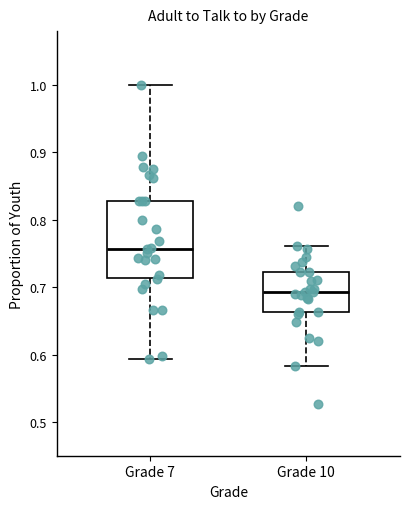

Which box's median line is the highest?

Grade 7